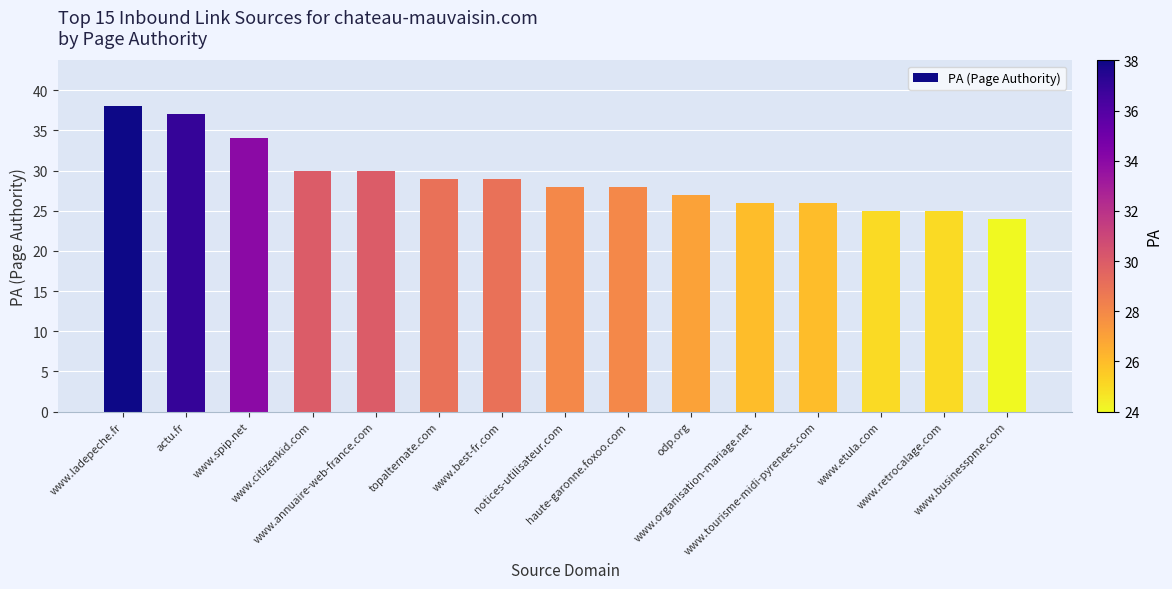

What value does the data have at www.annuaire-web-france.com?

30